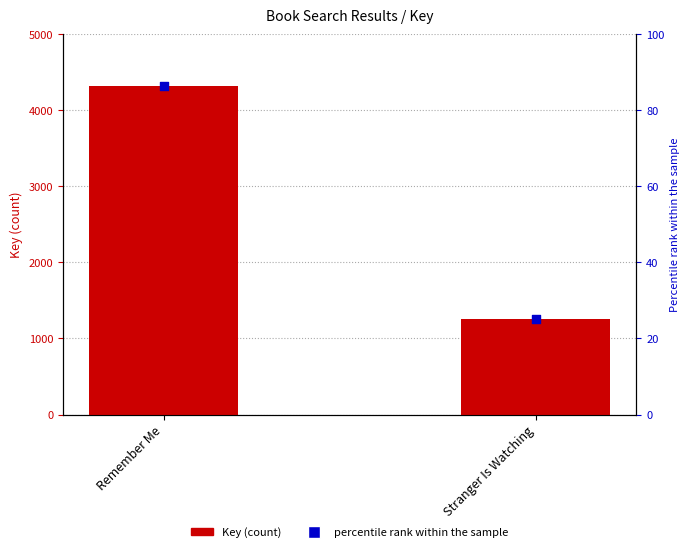

Is the value of percentile rank within the sample at Stranger Is Watching greater than the value of Key at Stranger Is Watching?

No